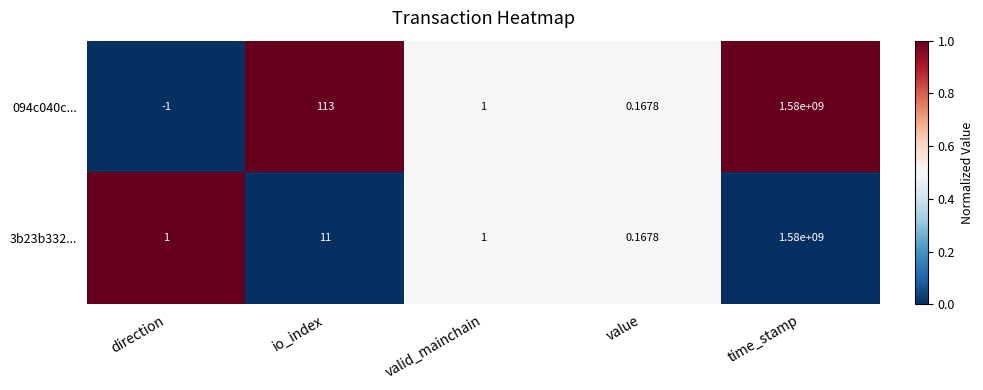

At which category does the chart reach its peak across all series?

time_stamp